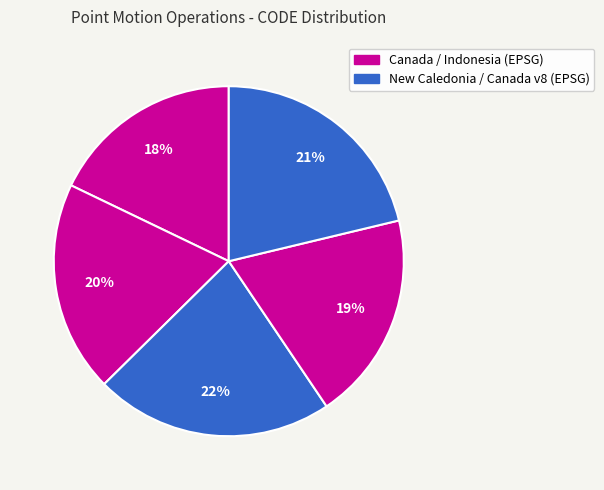

Is there a majority slice in this chart?

No